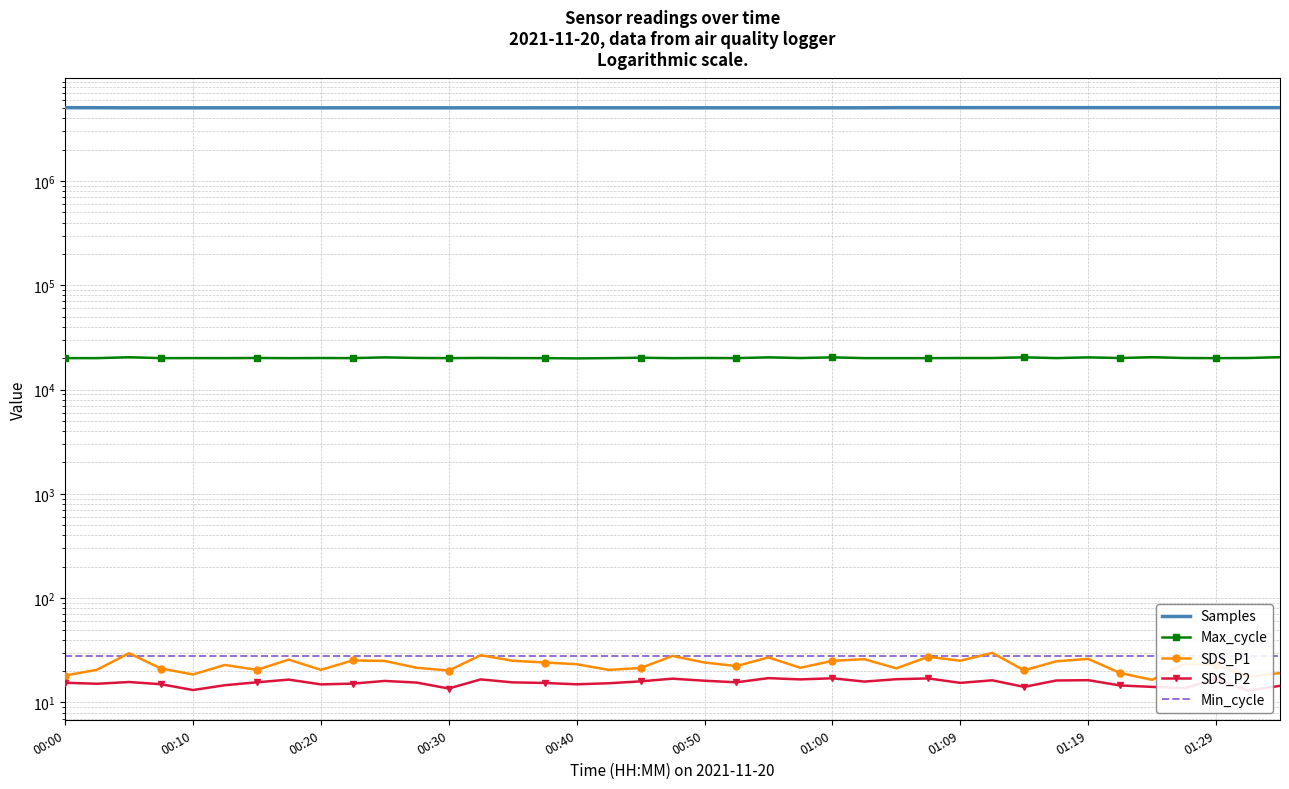

At which label does Samples first exceed 5034687?

00:00